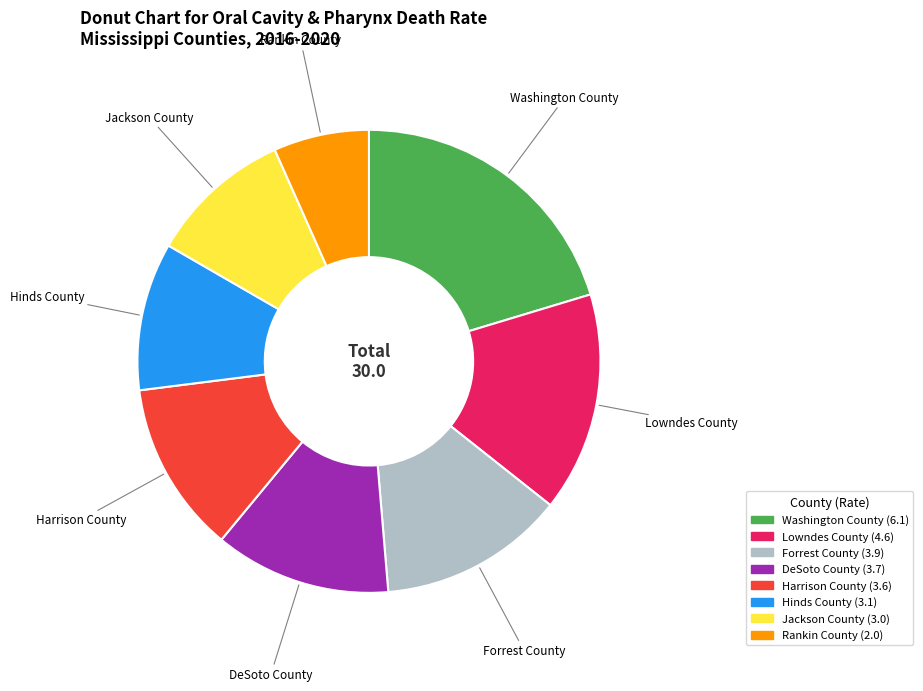

True or false: DeSoto County accounts for 1% of the total.

False